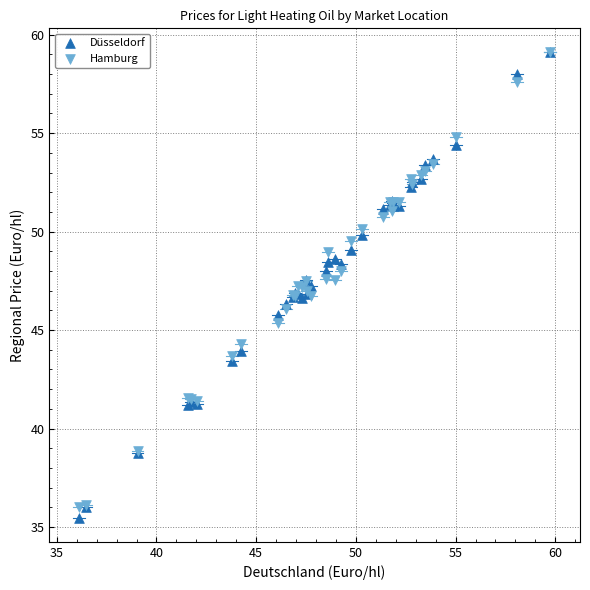

What are all the series names shown in the legend?

Düsseldorf, Hamburg